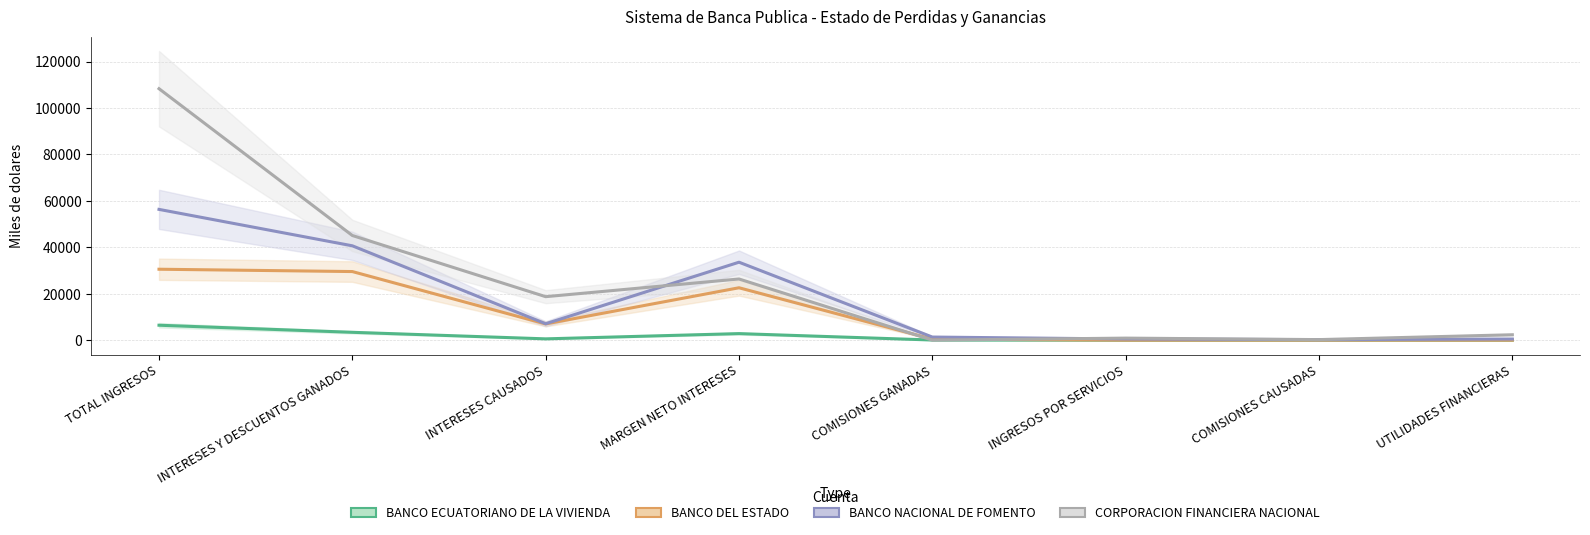

What is the label of the 5th point from the right?

MARGEN NETO INTERESES